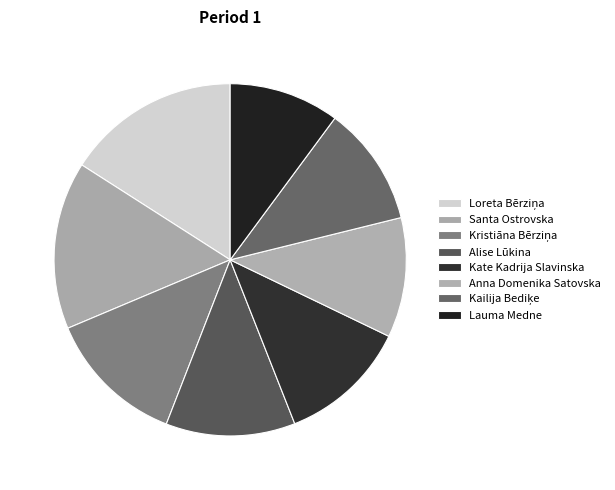

Count the number of slices in the pie.

8